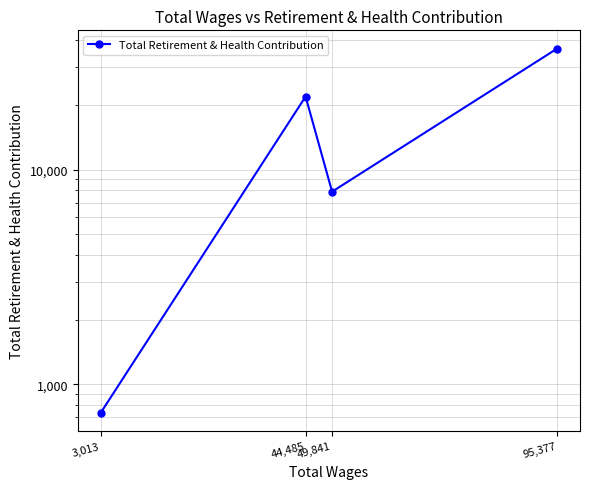

What is the value of the 4th point from the left?

36622